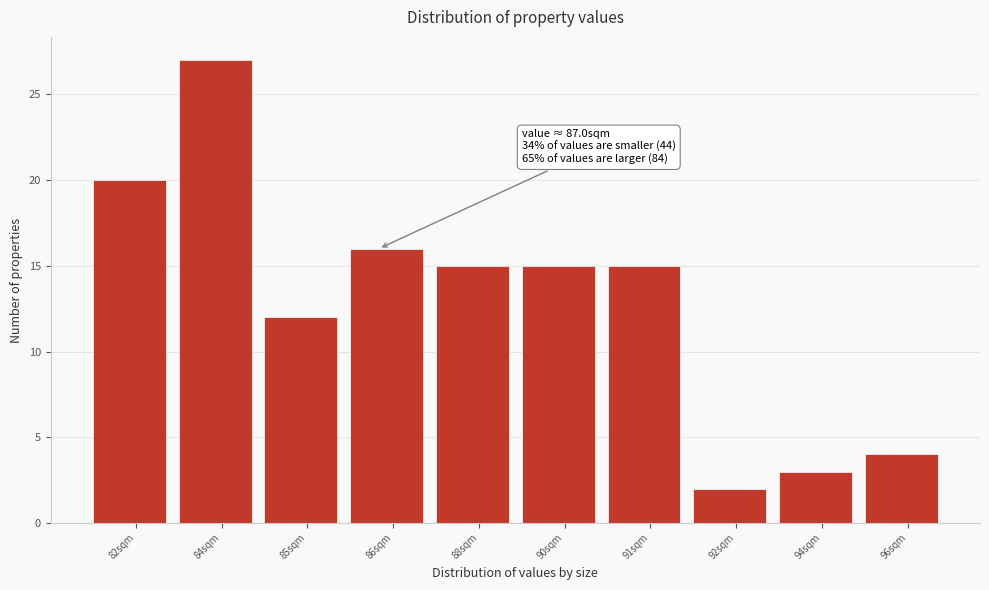

Reading left to right, list all the values displayed in this chart.

20	27	12	16	15	15	15	2	3	4